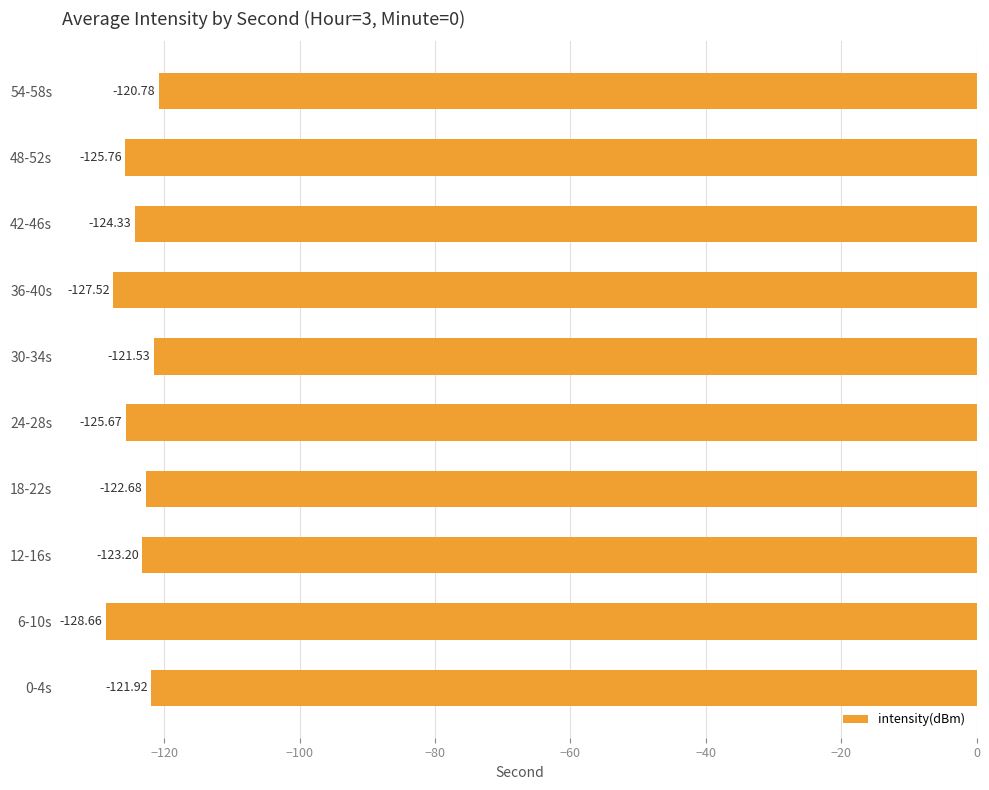

Rank the categories by value from lowest to highest.

6-10s, 36-40s, 48-52s, 24-28s, 42-46s, 12-16s, 18-22s, 0-4s, 30-34s, 54-58s